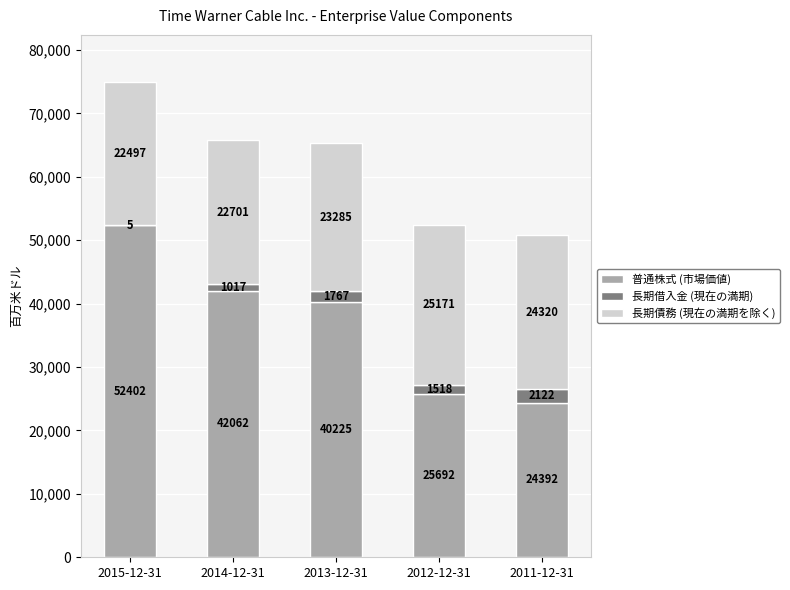

What is the maximum value for 普通株式 (市場価値)?

52402